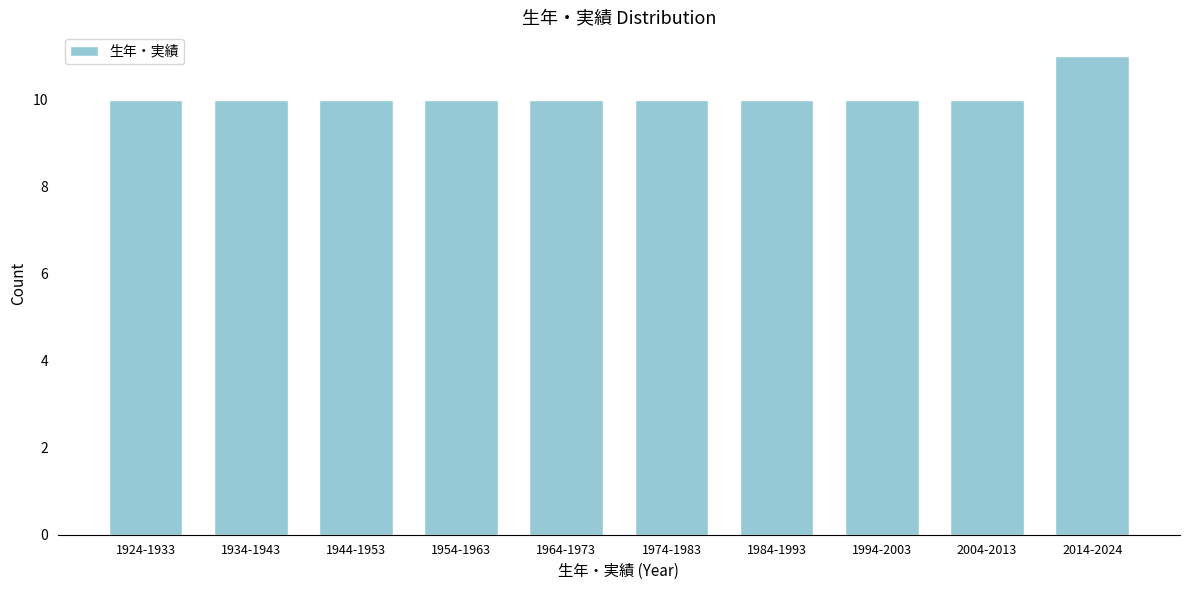

Reading left to right, transcribe all the data shown in this chart.

10	10	10	10	10	10	10	10	10	11